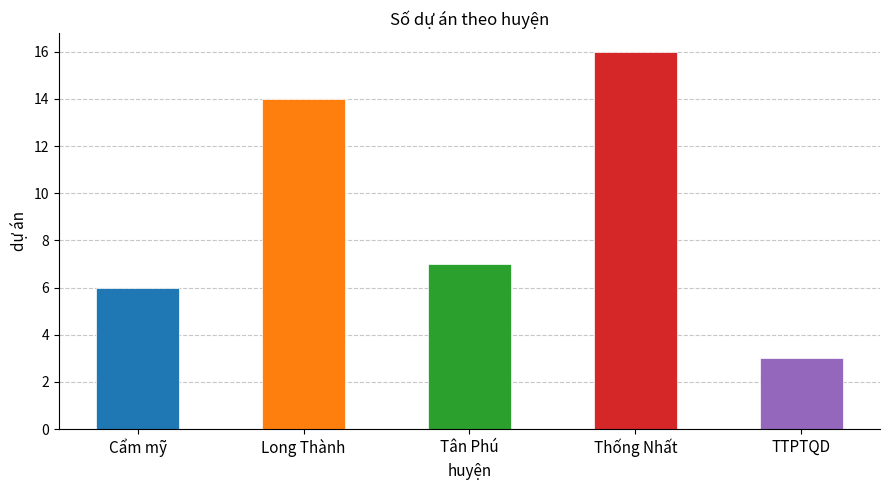

What is the sum of all values?

46